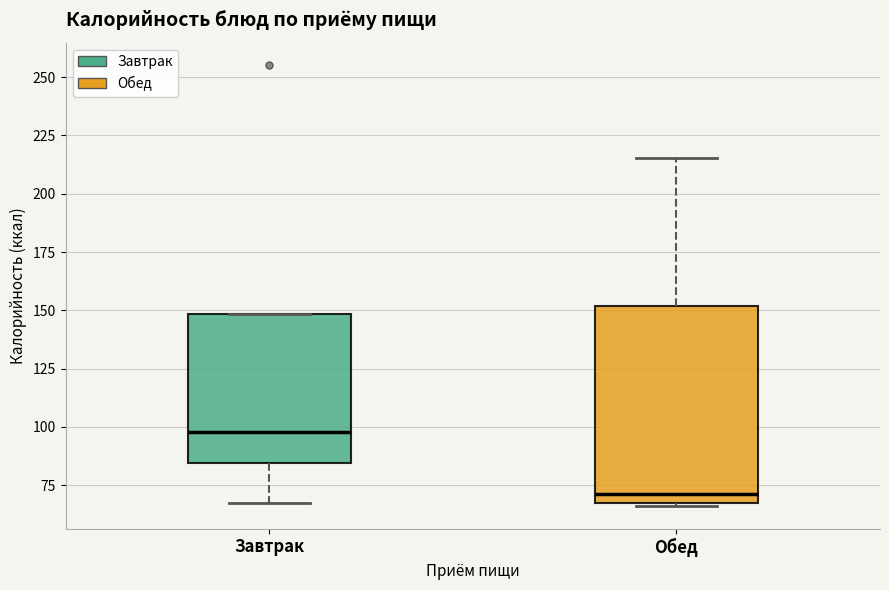

Reading left to right, read every box against the y-axis: the position of its median line, the range the box covers, and the ends of its whiskers. The values are not printed on the chart, so give them approximately, as read against the axis.

Завтрак: median 100, box 85 to 150, whiskers 65 to 150
Обед: median 70, box 65 to 150, whiskers 65 to 215